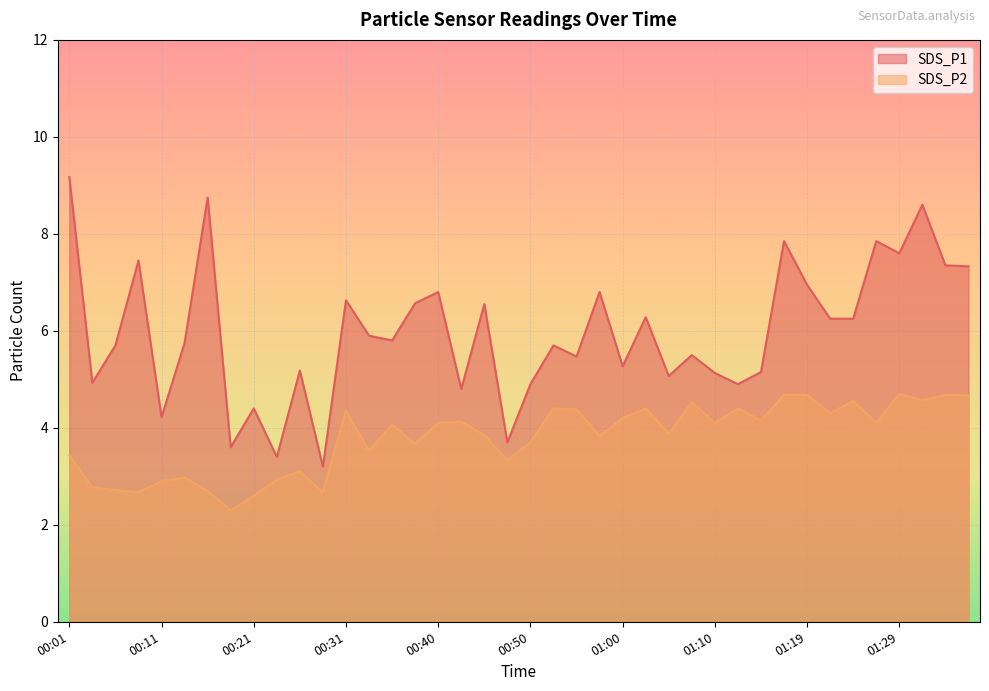

Where is SDS_P1 nearest to the value 6?

00:33